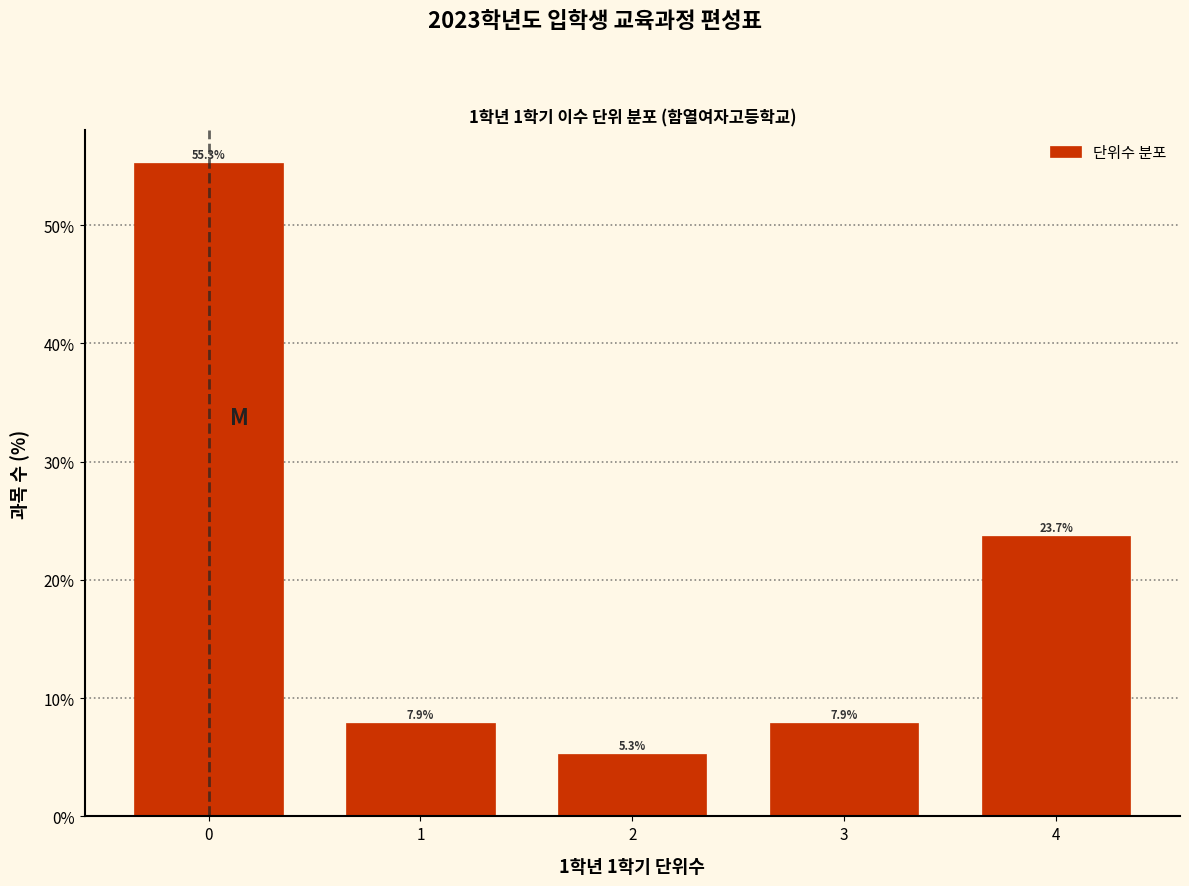

Reading left to right, transcribe all the data shown in this chart.

55.3	7.9	5.3	7.9	23.7